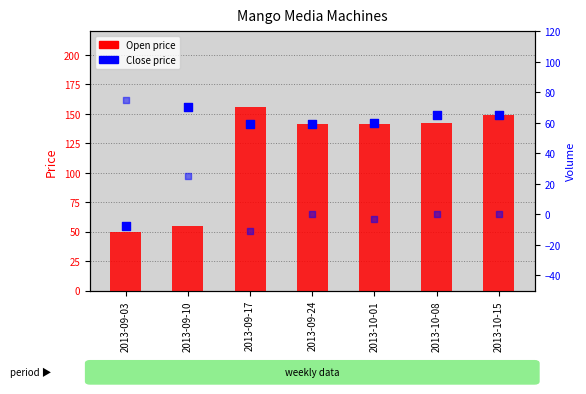

At which category is the sum across all series the highest?

2013-10-15